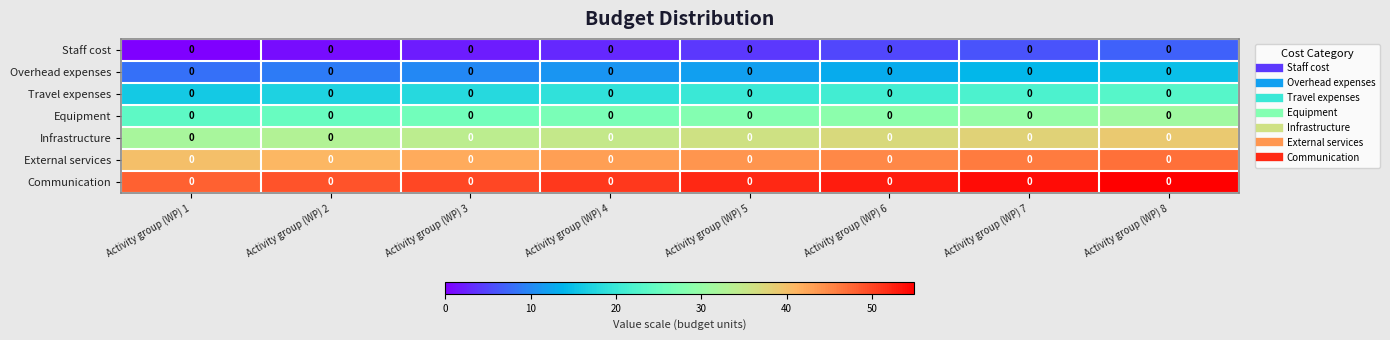

The value of Infrastructure at Activity group (WP) 5 is 59. True or false?

False